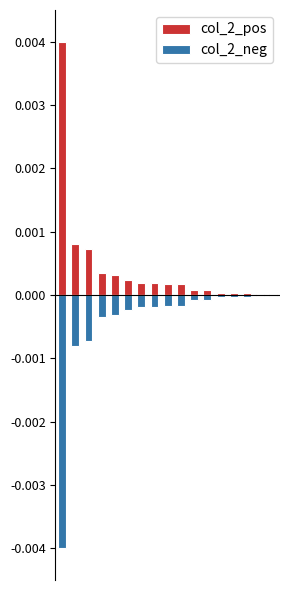

At which label does col_2_pos reach its minimum?

15